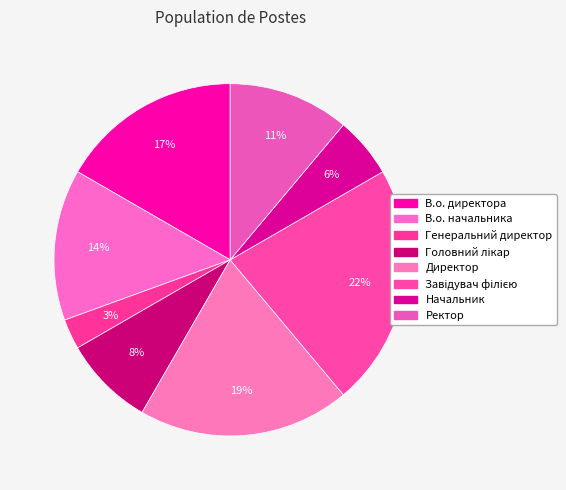

Count the number of slices in the pie.

8